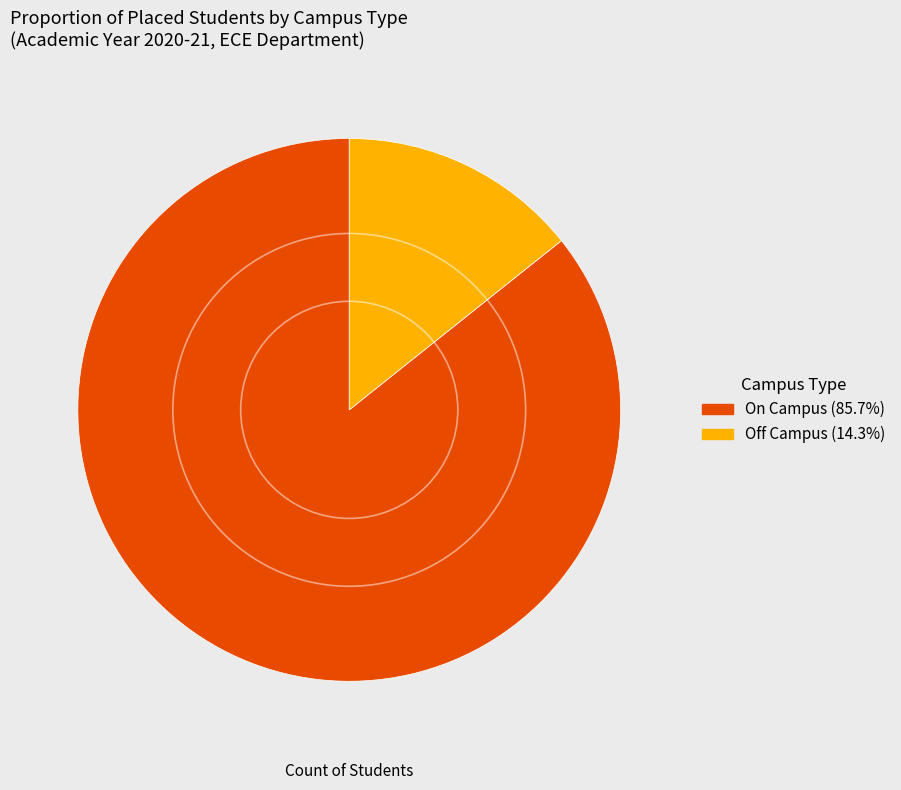

Is there any slice that represents more than half of the pie?

Yes